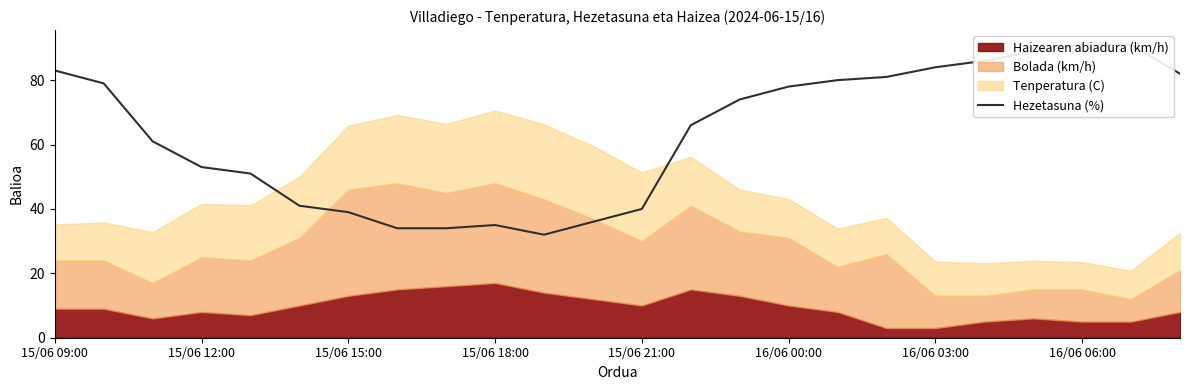

What is the average value?

63